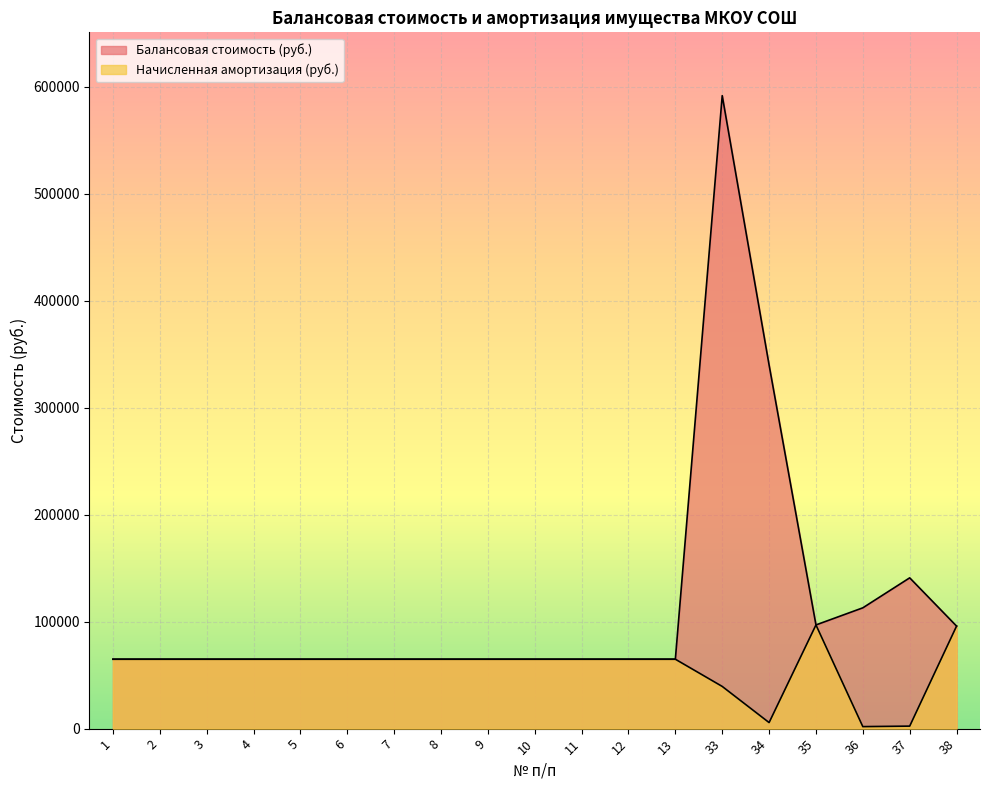

Which series has the widest spread of values?

Балансовая стоимость (руб.)